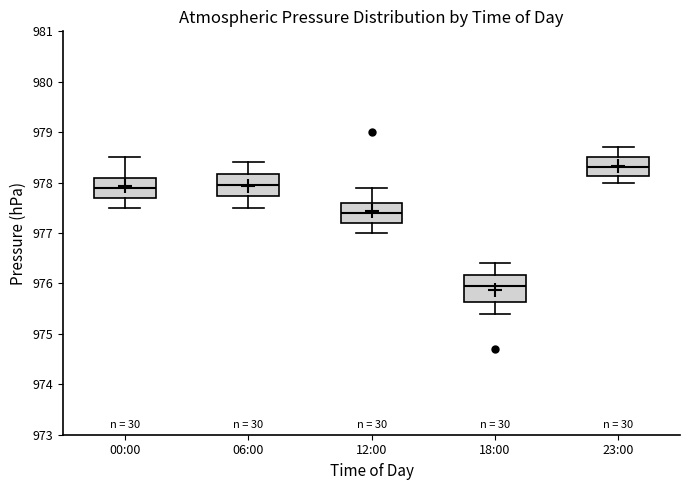

Reading left to right, transcribe this box plot: for each box, give where its median line is, the range the box spans, and where its two whiskers end, as read against the y-axis. The values are not printed on the chart, so give them approximately, as read against the axis.

00:00: median 977.9, box 977.7 to 978.1, whiskers 977.5 to 978.5
06:00: median 978.0, box 977.7 to 978.2, whiskers 977.5 to 978.4
12:00: median 977.4, box 977.2 to 977.6, whiskers 977.0 to 977.9
18:00: median 976.0, box 975.6 to 976.2, whiskers 975.4 to 976.4
23:00: median 978.3, box 978.1 to 978.5, whiskers 978.0 to 978.7